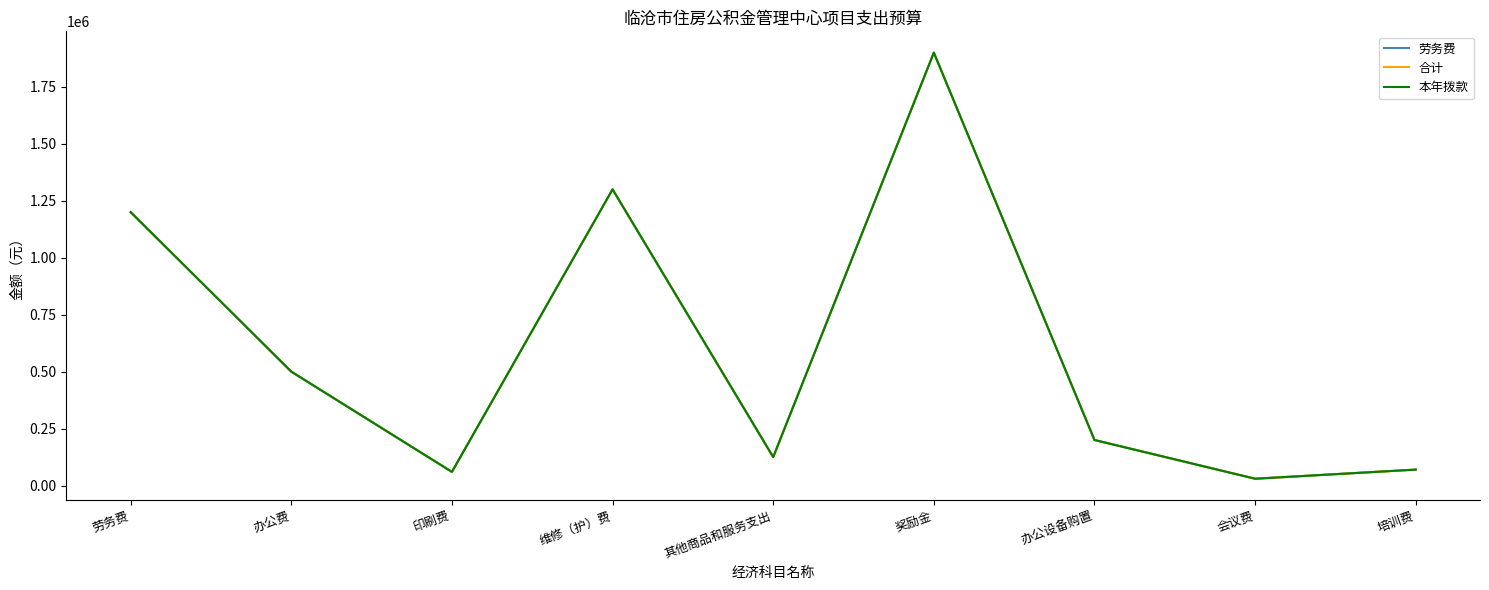

Does the chart have visible grid lines?

No